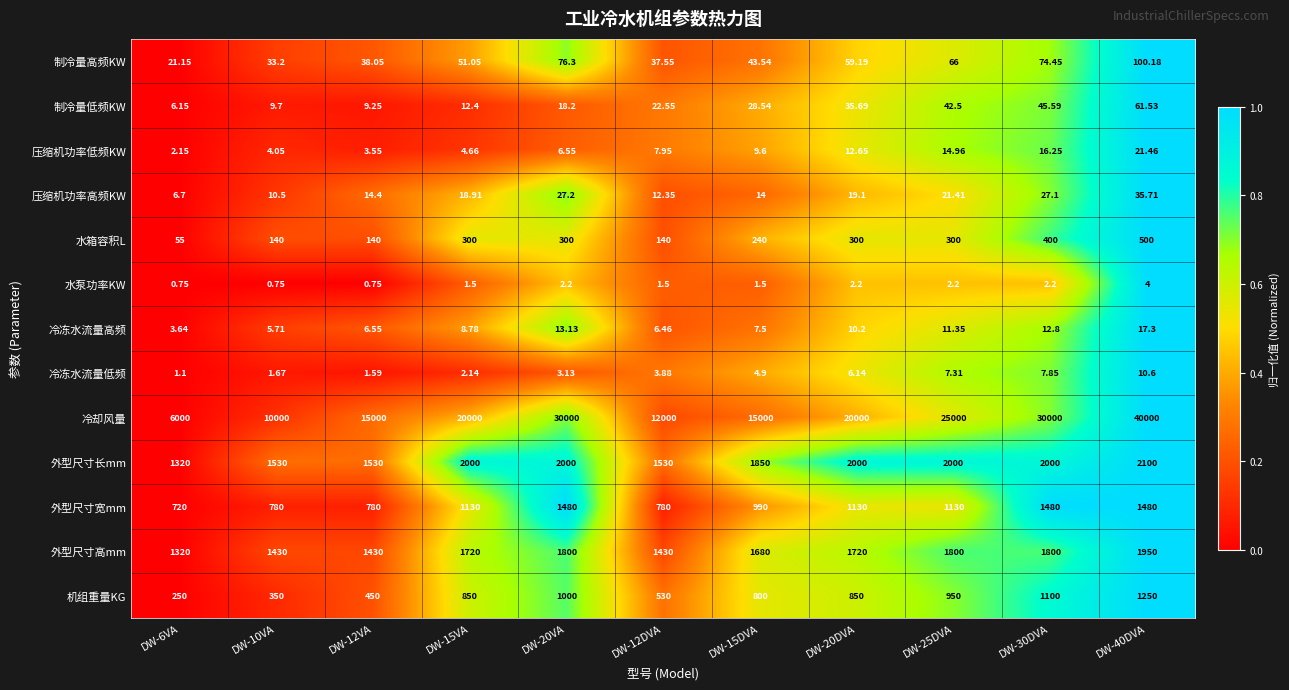

Between DW-12VA and DW-15DVA, which series saw the biggest shift?

机组重量KG